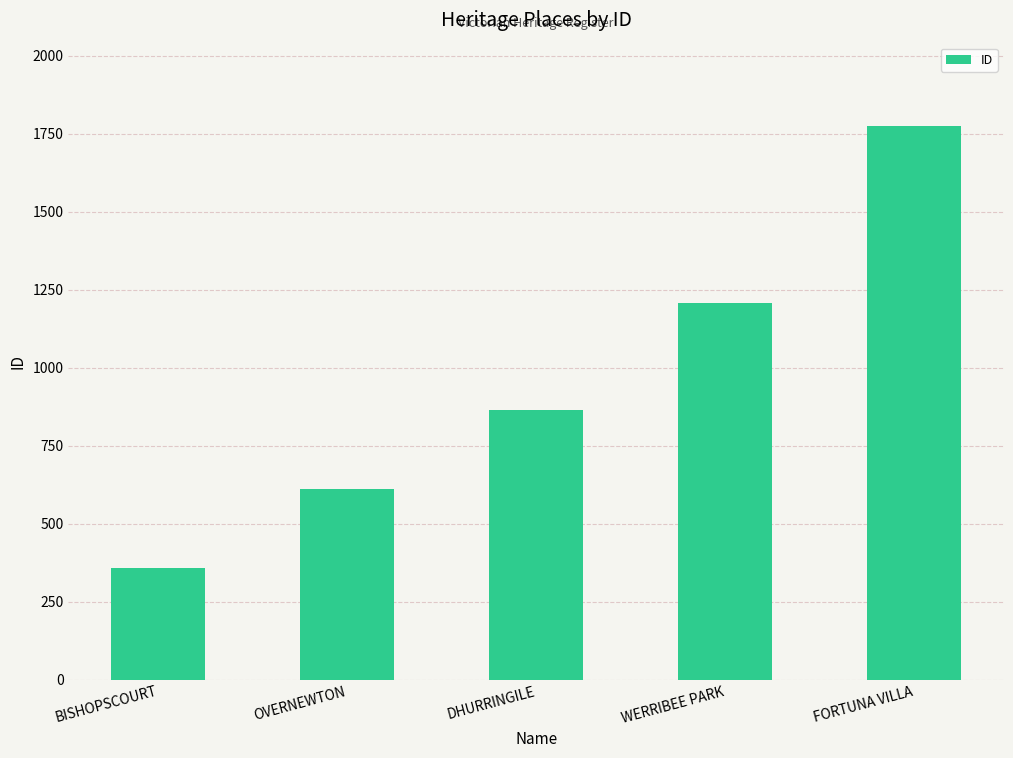

Reading left to right, list all the values displayed in this chart.

358	611	863	1207	1775